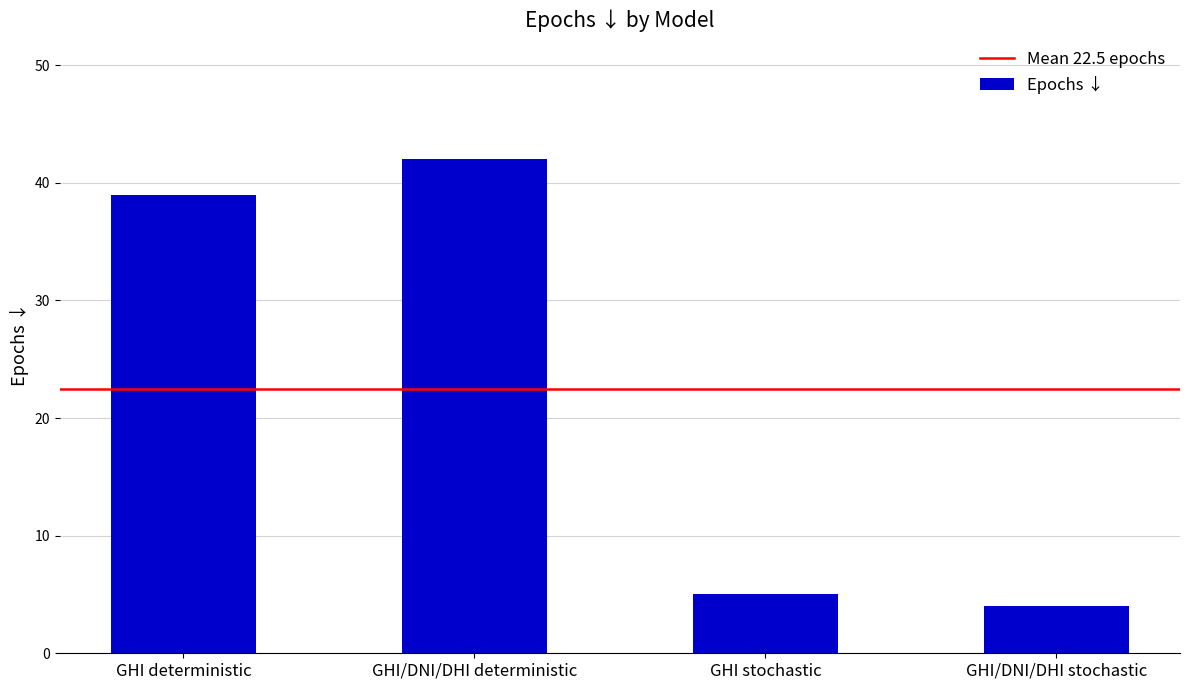

List the labels in order of value, largest first.

GHI/DNI/DHI deterministic, GHI deterministic, GHI stochastic, GHI/DNI/DHI stochastic